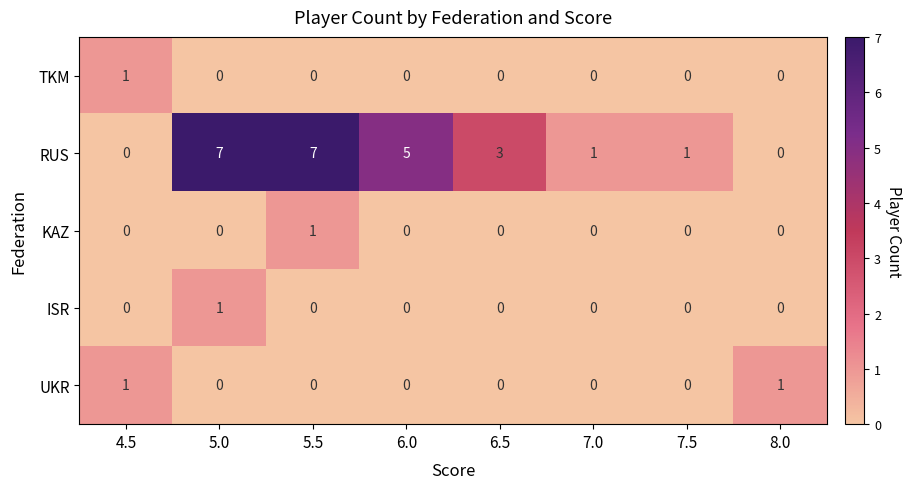

What is the average value of the RUS series?

3